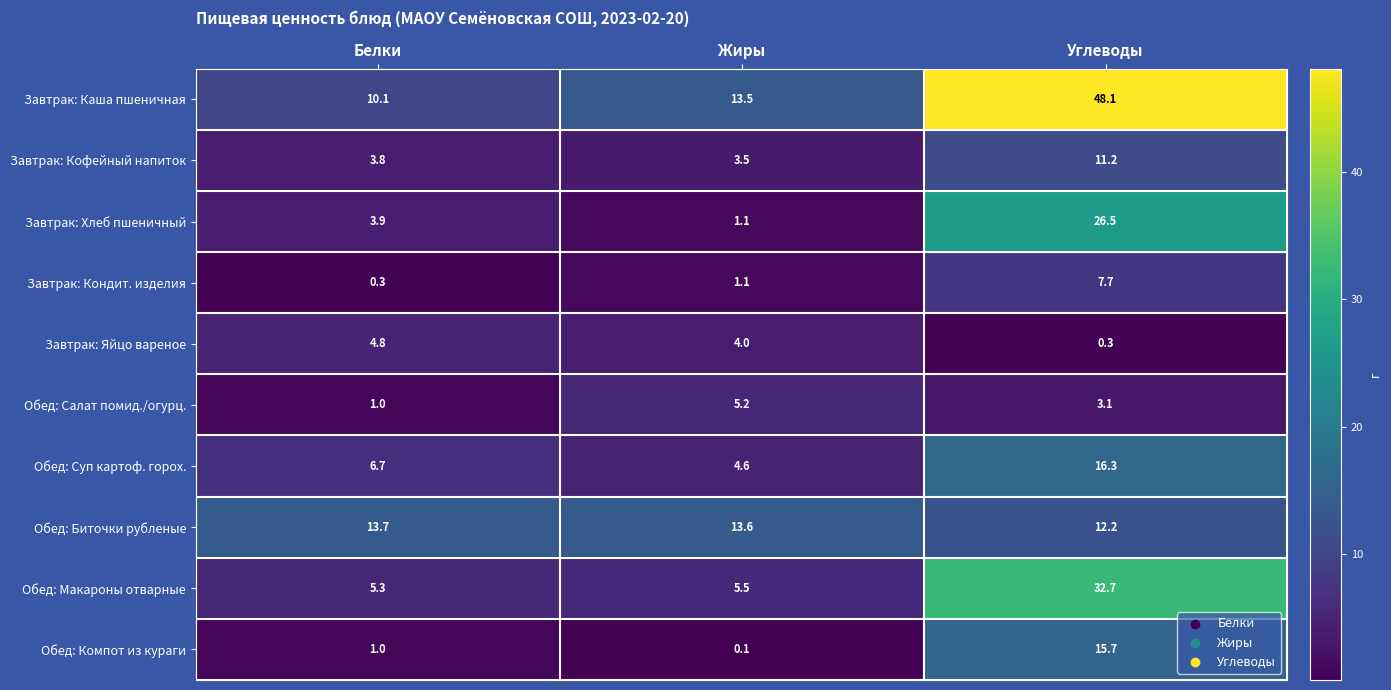

What is the difference between the Обед: Макароны отварные values at Жиры and Углеводы?

27.2